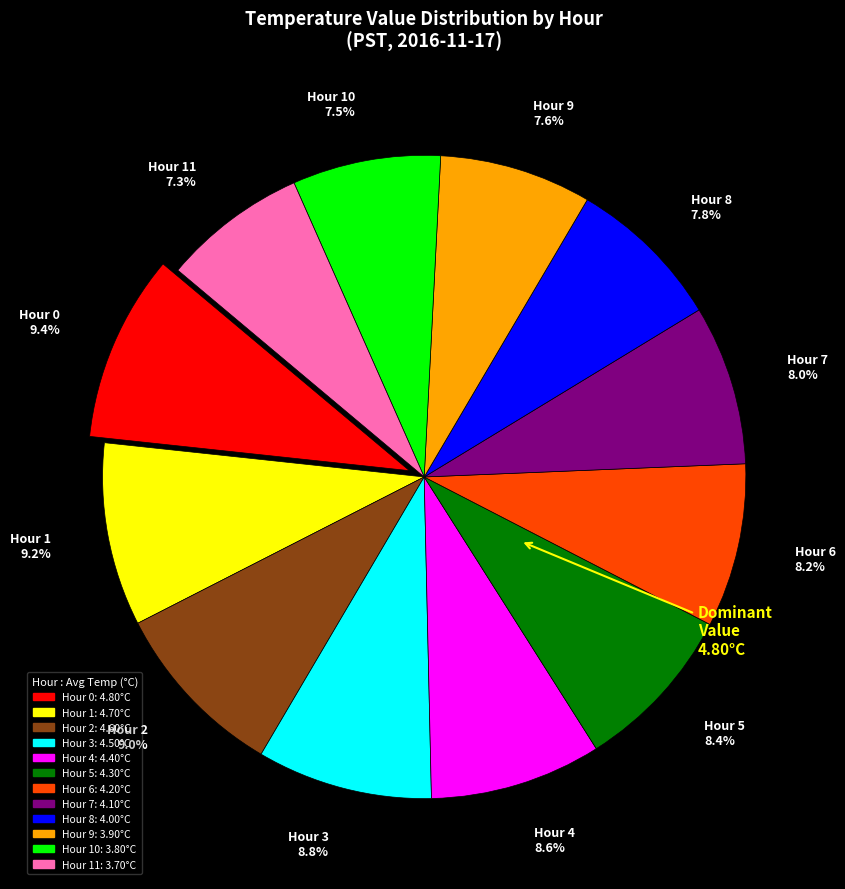

To the nearest percent, what is the combined percentage of Hour 5 and Hour 6?

17%